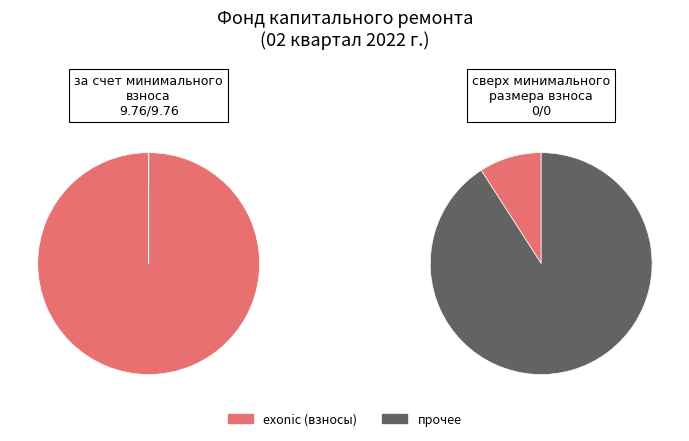

Is it true that за счет минимального взноса is 99% of the pie?

False